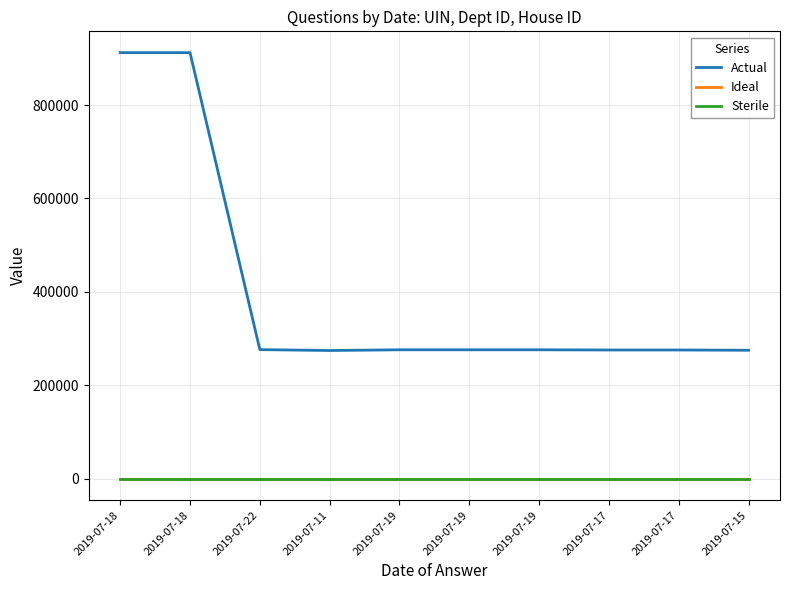

What are all the series names shown in the legend?

Actual, Ideal, Sterile